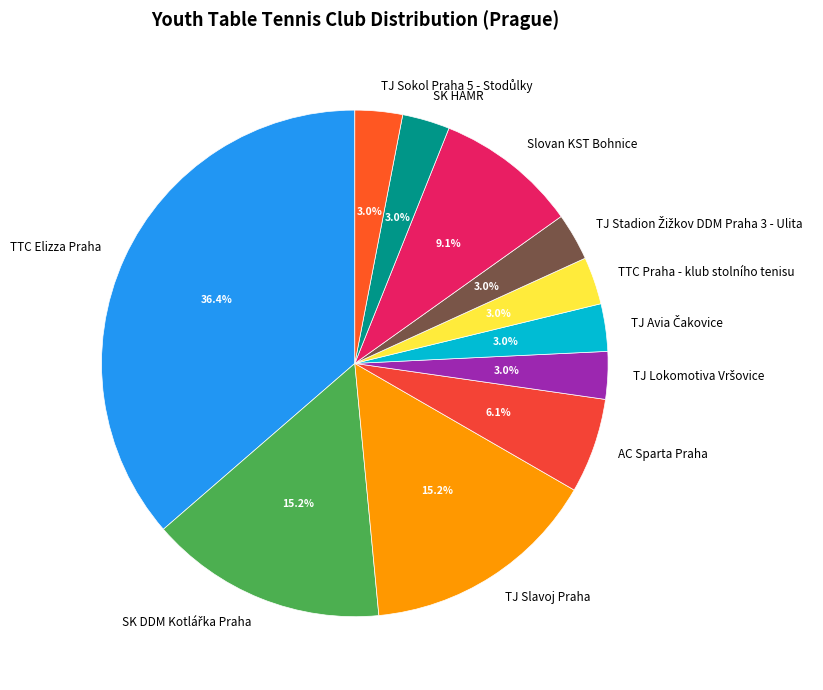

What percentage is the SK HAMR slice, to the nearest percent?

3%